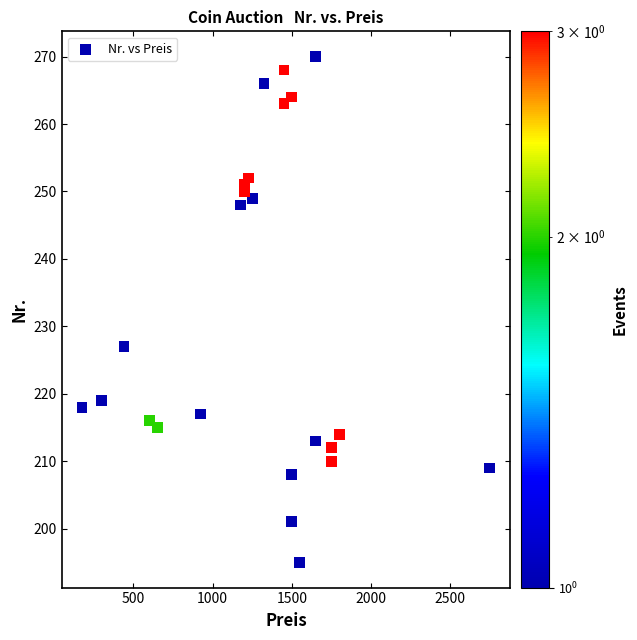

What Y value in the scatter plot is closest to 232?

227